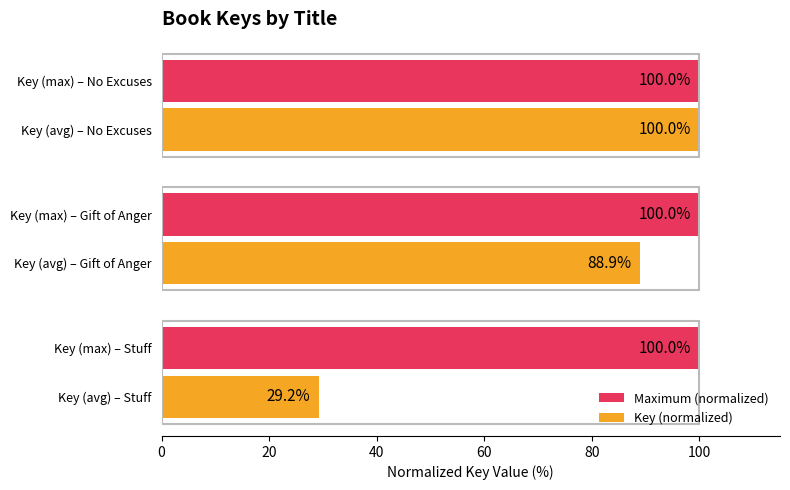

At which category is the sum across all series the highest?

Key (avg) – No Excuses